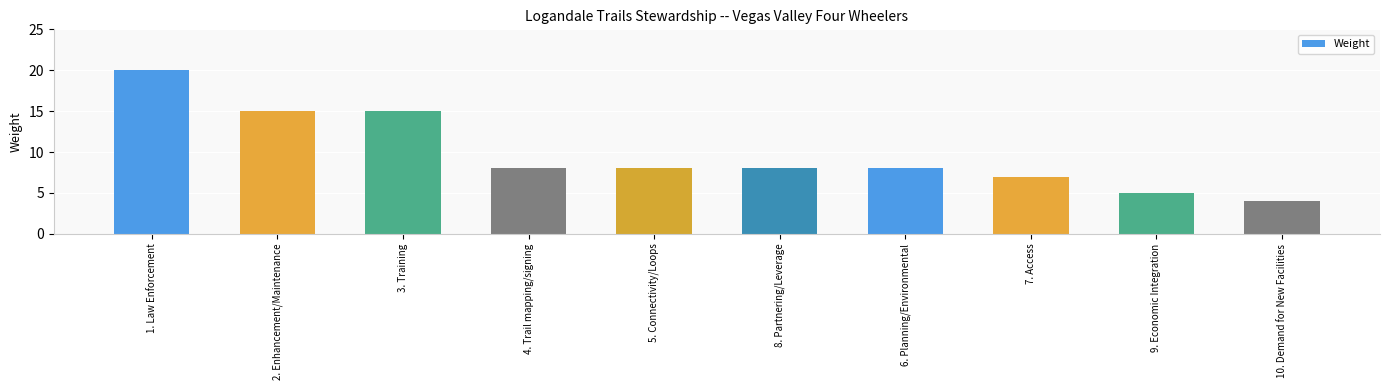

True or false: the data shows 4 at 10. Demand for New Facilities.

True